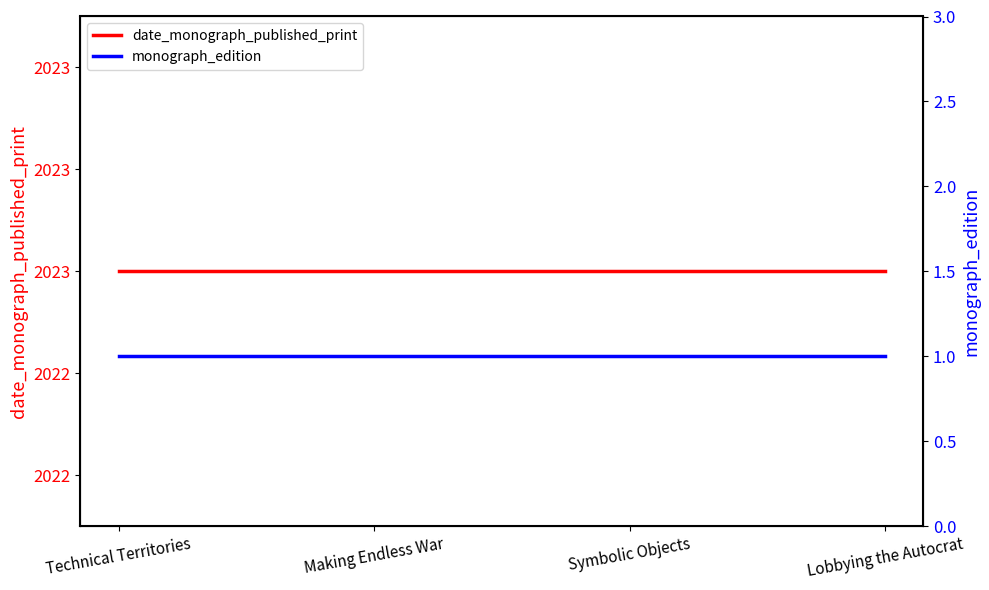

The value of date_monograph_published_print at Symbolic Objects is 2947. True or false?

False